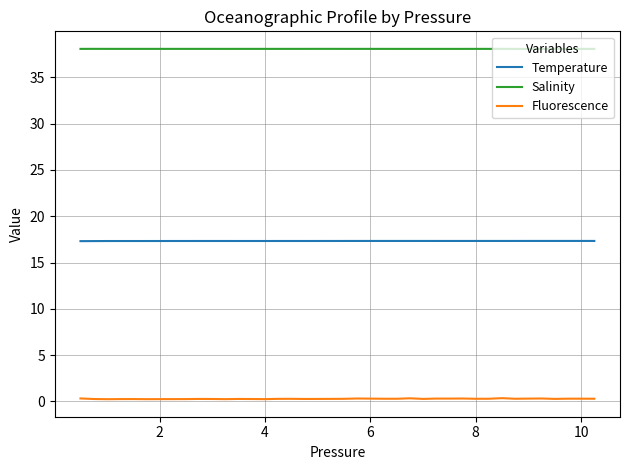

Does the chart display data point markers on the line(s)?

No